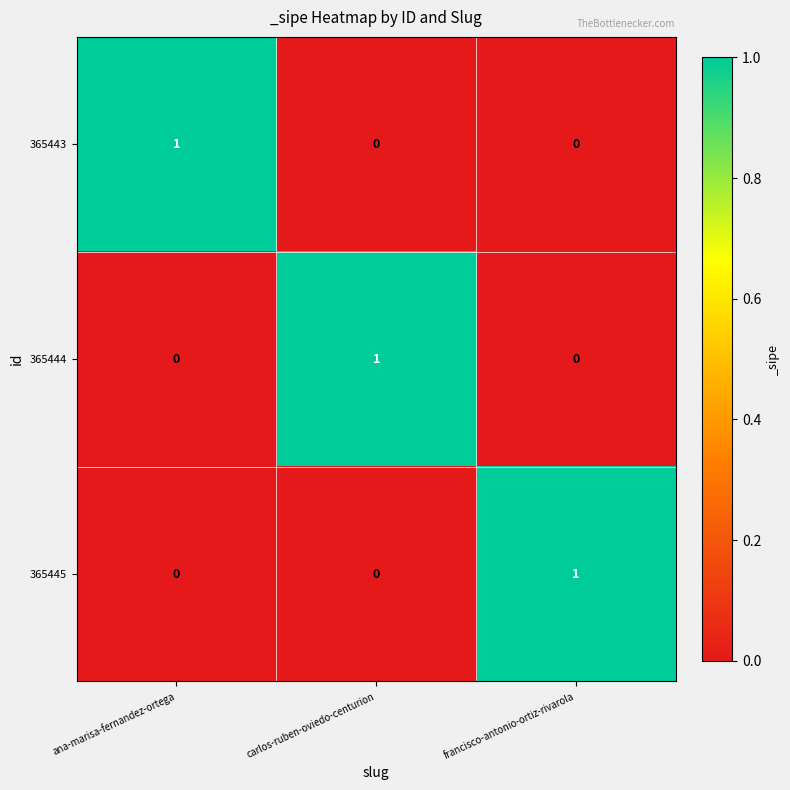

Reading right to left, transcribe all the data shown in this chart.

365443: francisco-antonio-ortiz-rivarola=0	carlos-ruben-oviedo-centurion=0	ana-marisa-fernandez-ortega=1
365444: francisco-antonio-ortiz-rivarola=0	carlos-ruben-oviedo-centurion=1	ana-marisa-fernandez-ortega=0
365445: francisco-antonio-ortiz-rivarola=1	carlos-ruben-oviedo-centurion=0	ana-marisa-fernandez-ortega=0